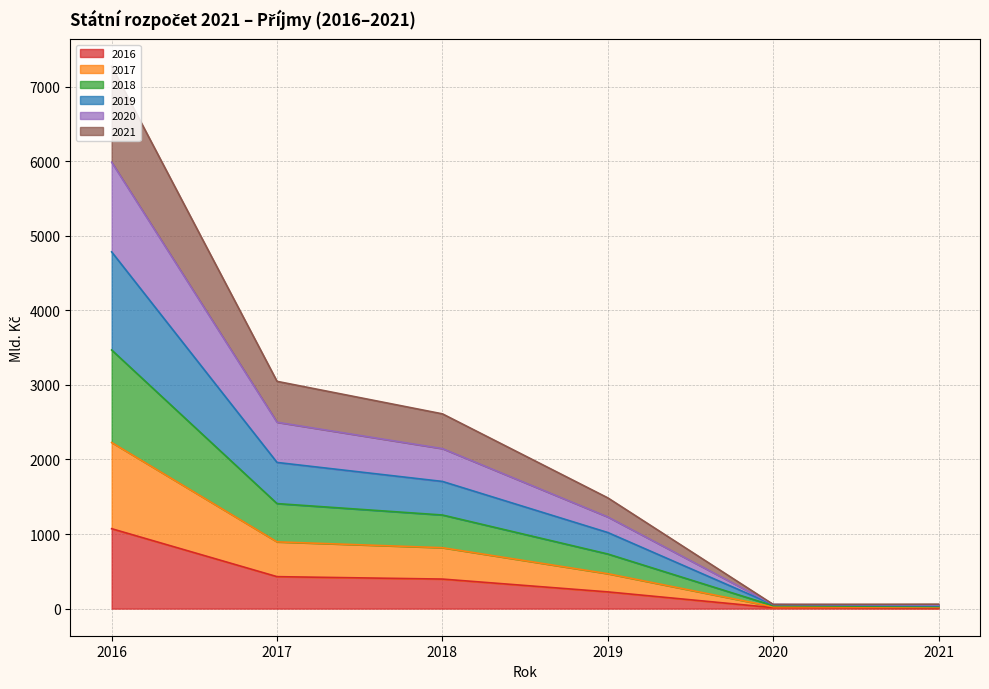

At which category is the sum across all series the highest?

2016